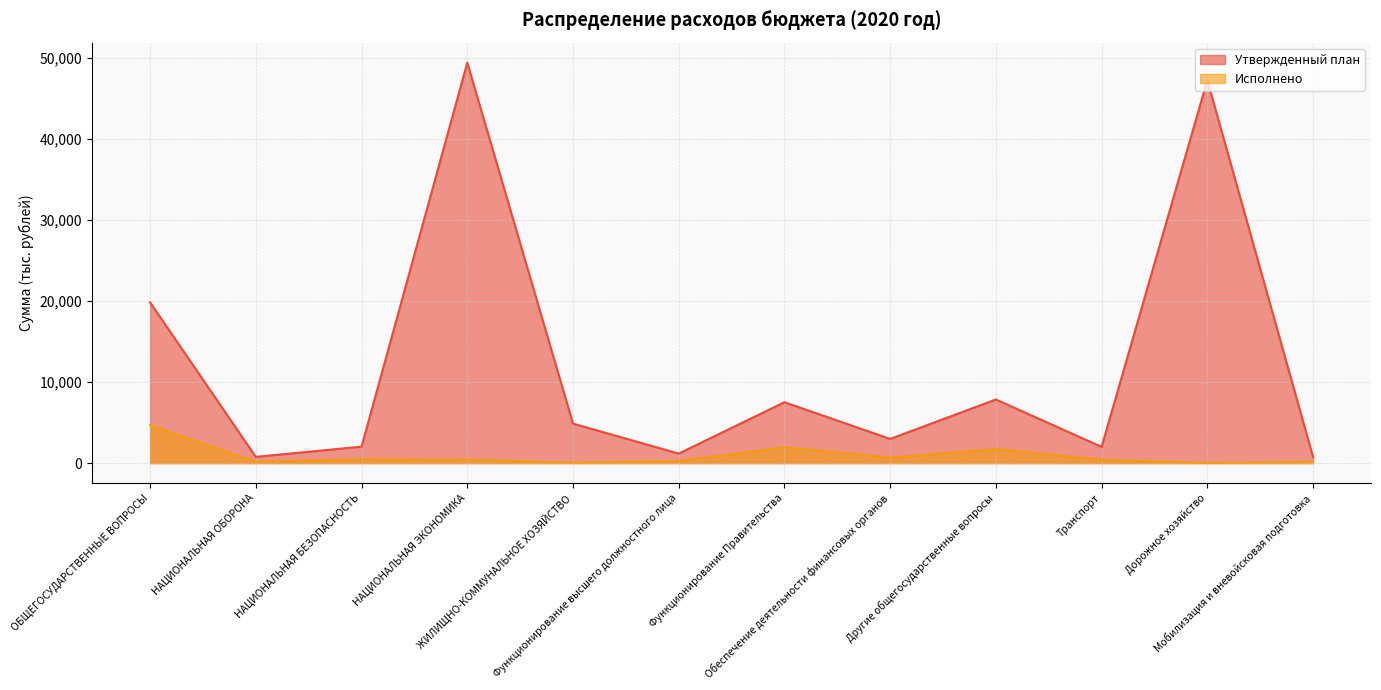

Rank the series at ЖИЛИЩНО-КОММУНАЛЬНОЕ ХОЗЯЙСТВО from highest to lowest value.

Утвержденный план, Исполнено